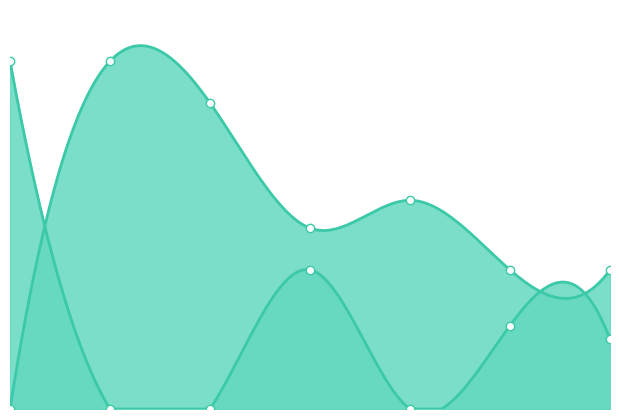

What is the spread (max minus min) of values at 6?

4